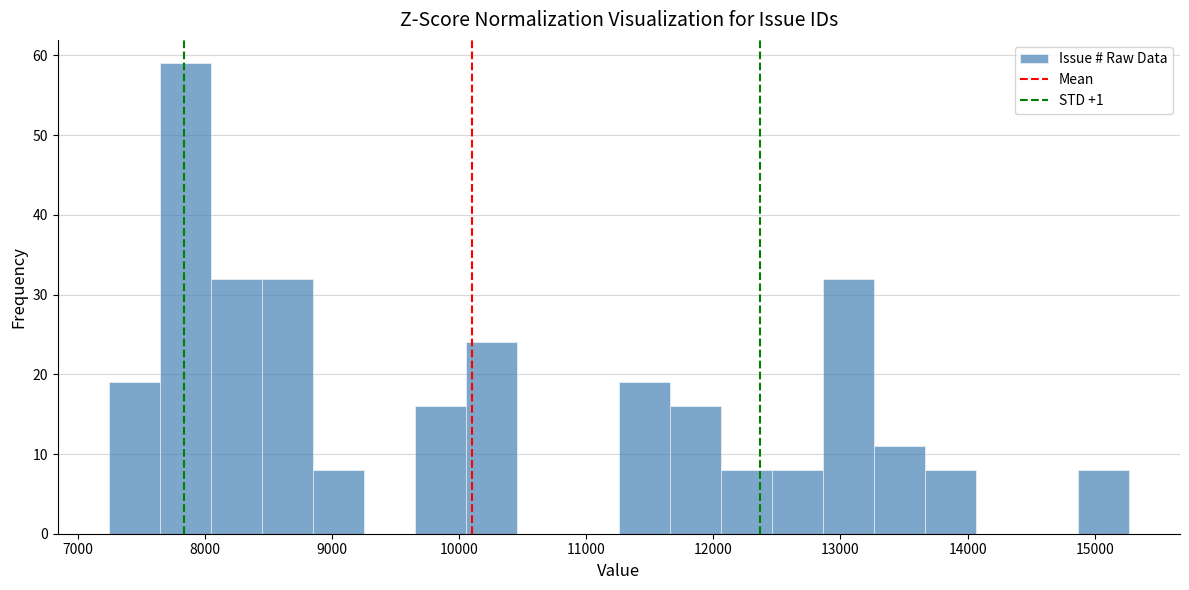

Which range on the x-axis has the tallest bar?

7600 to 8000